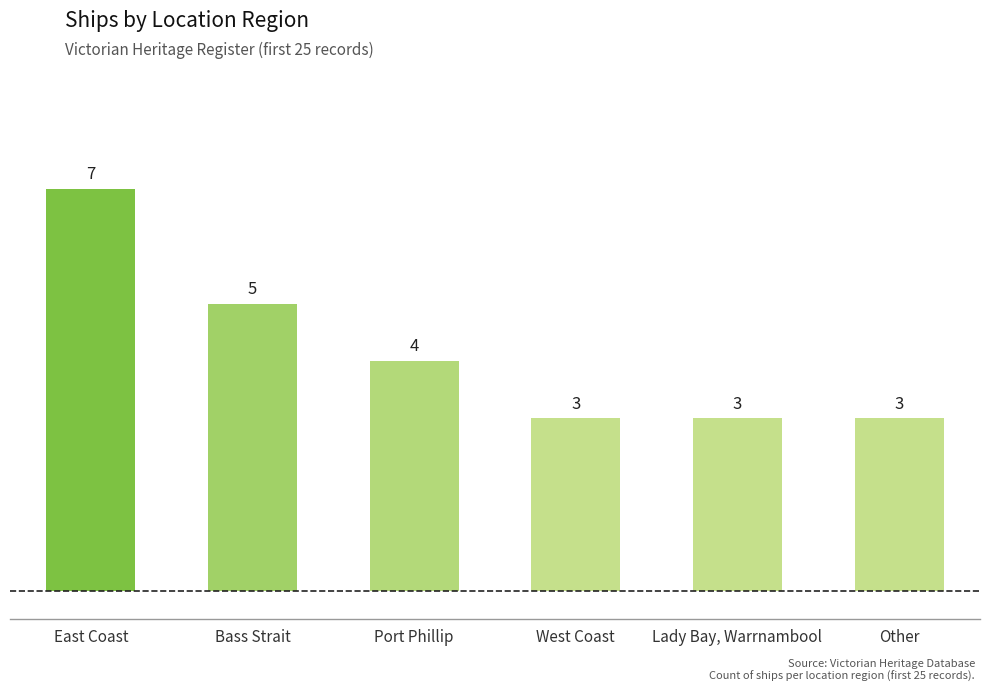

The chart shows a value of 7 at Port Phillip. True or false?

False